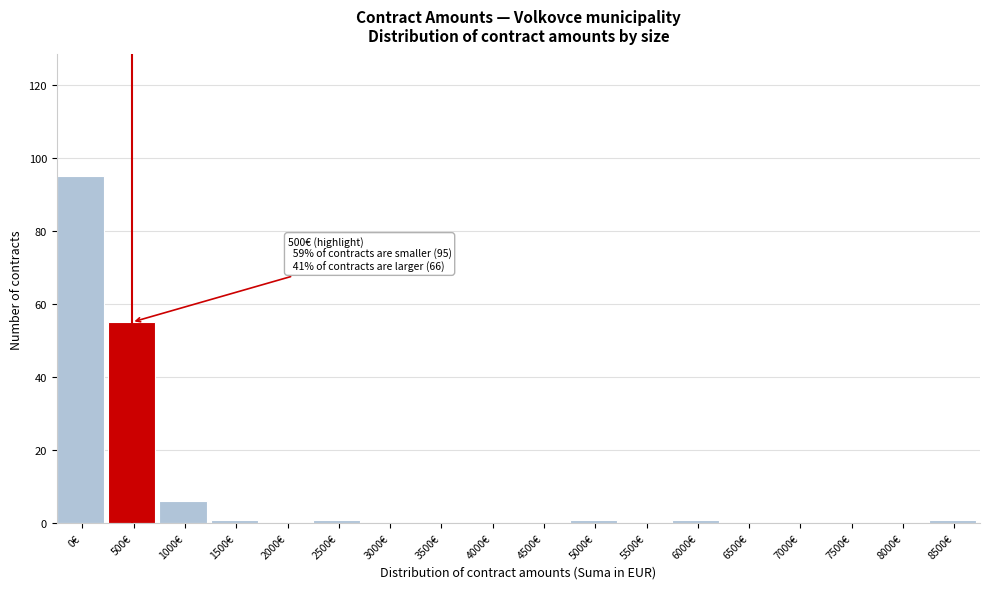

Reading left to right, list all the values displayed in this chart.

0€=95	500€=55	1000€=6	1500€=1	2000€=0	2500€=1	3000€=0	3500€=0	4000€=0	4500€=0	5000€=1	5500€=0	6000€=1	6500€=0	7000€=0	7500€=0	8000€=0	8500€=1